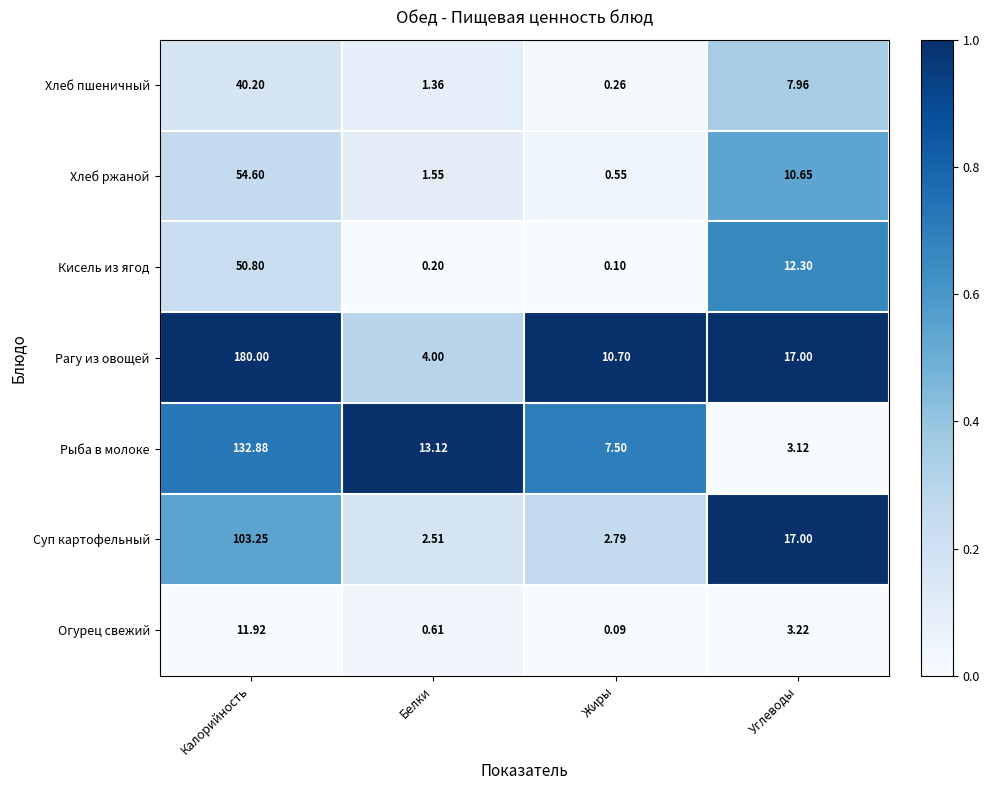

At which label does Огурец свежий first exceed 3?

Калорийность